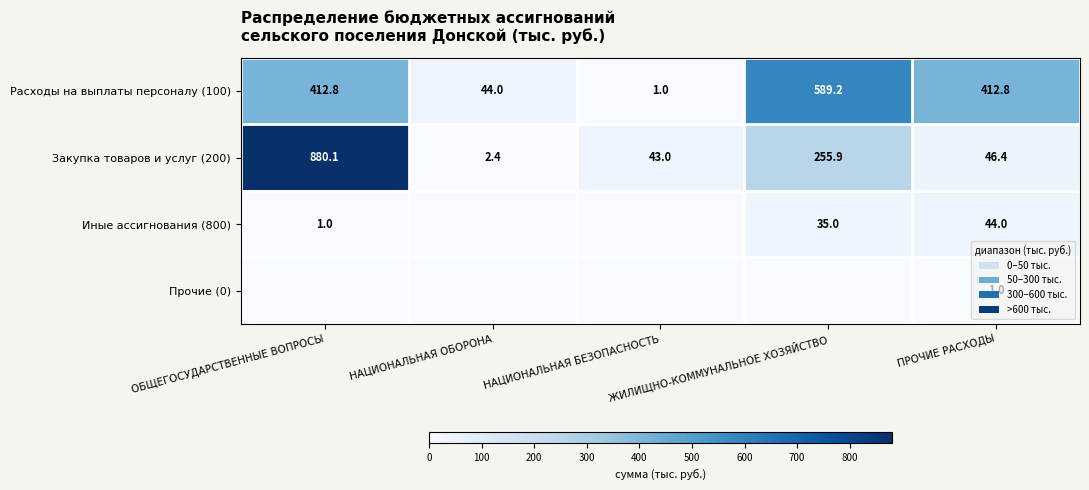

What is the greatest value displayed?

880.1